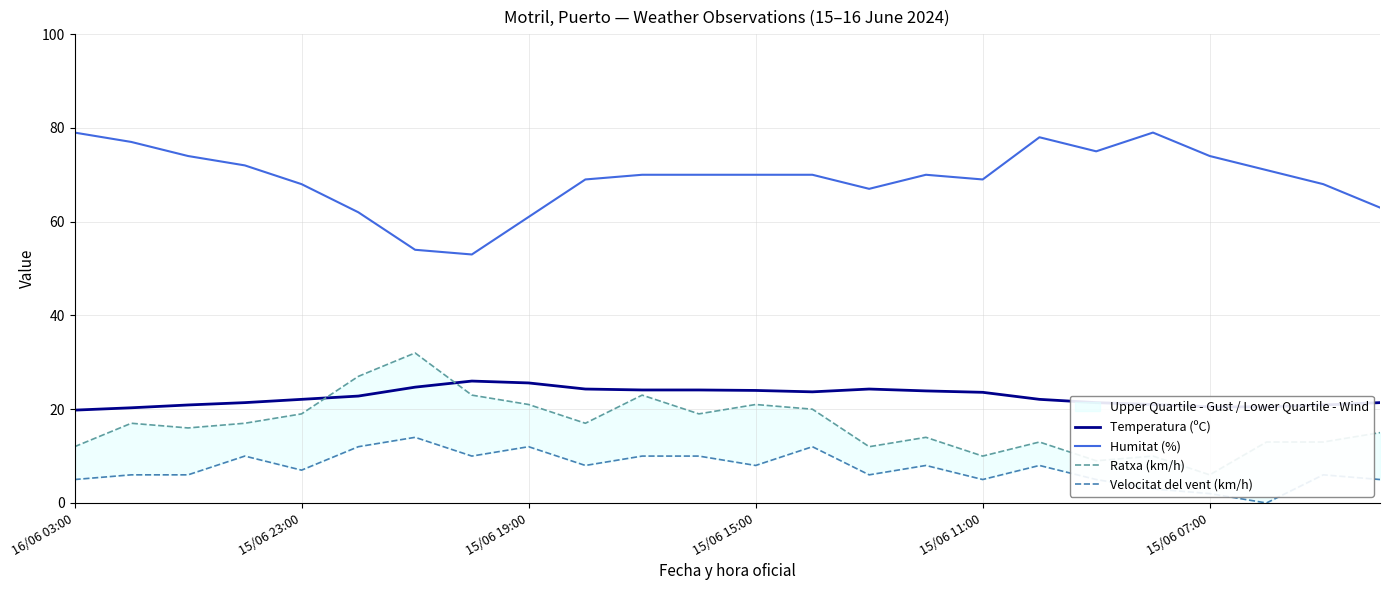

How many times do Temperatura (ºC) and Ratxa (km/h) cross each other?

2